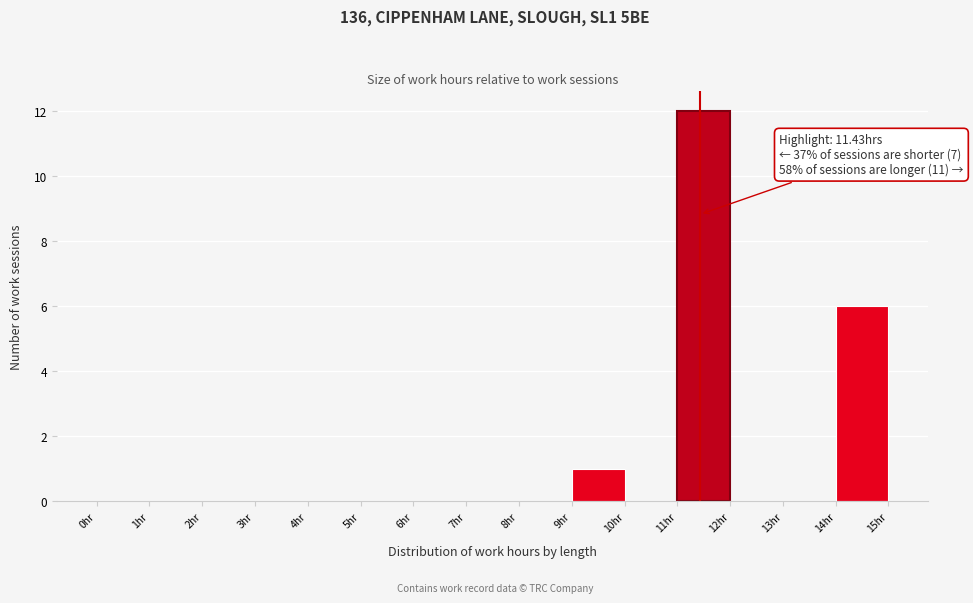

Over which range of the x-axis is the bar tallest?

11 to 12